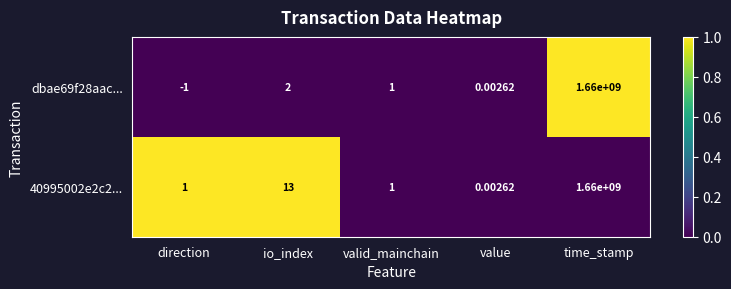

At which category is the sum across all series the highest?

time_stamp